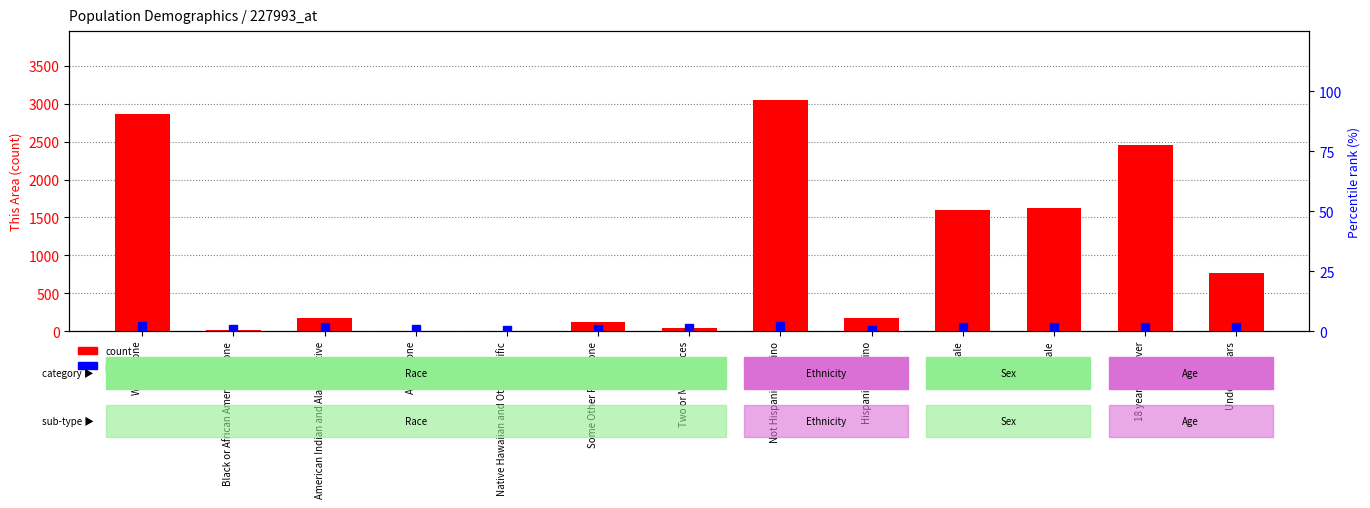

Where is percentile rank within the sample nearest to the value 1?

Black or African American alone